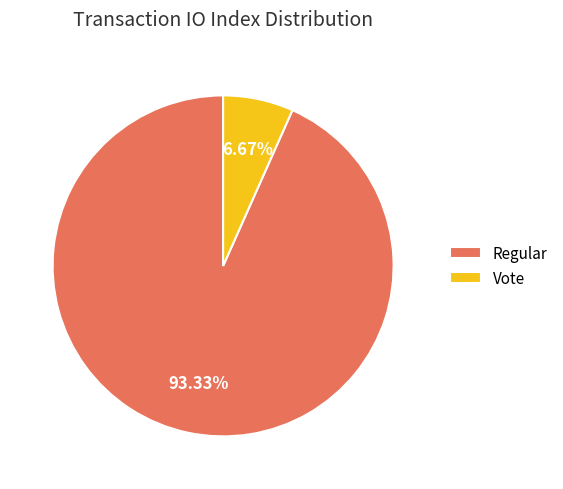

Rank the categories by value from highest to lowest.

Regular, Vote